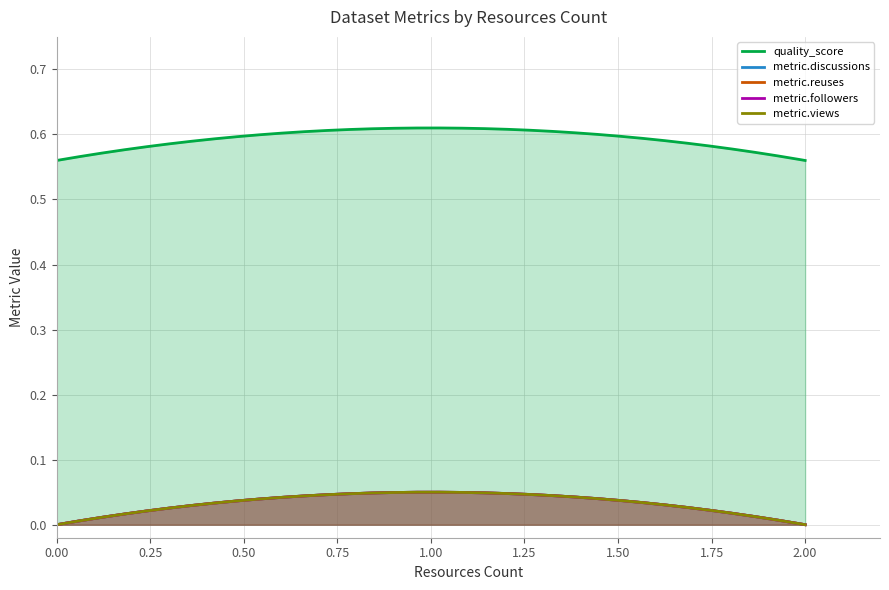

What is the lowest value of the quality_score series?

0.6